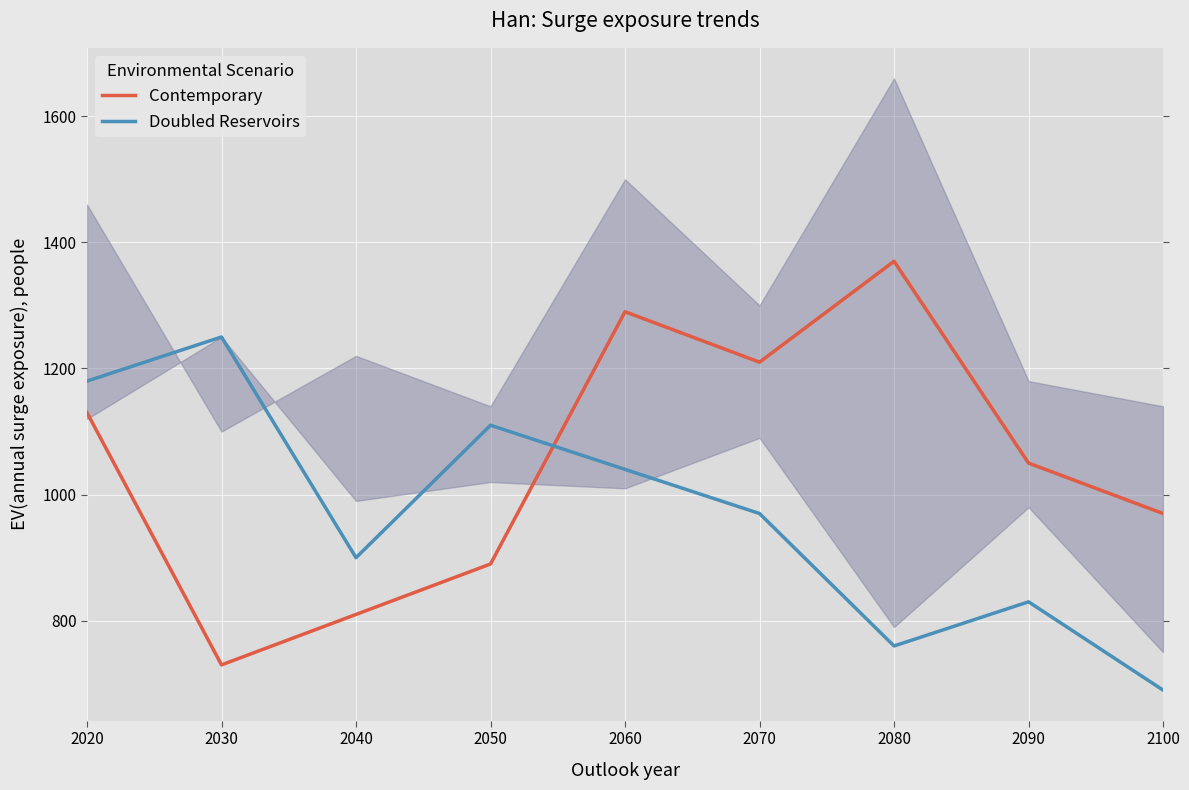

How many intersections are there between Contemporary and Doubled Reservoirs?

1